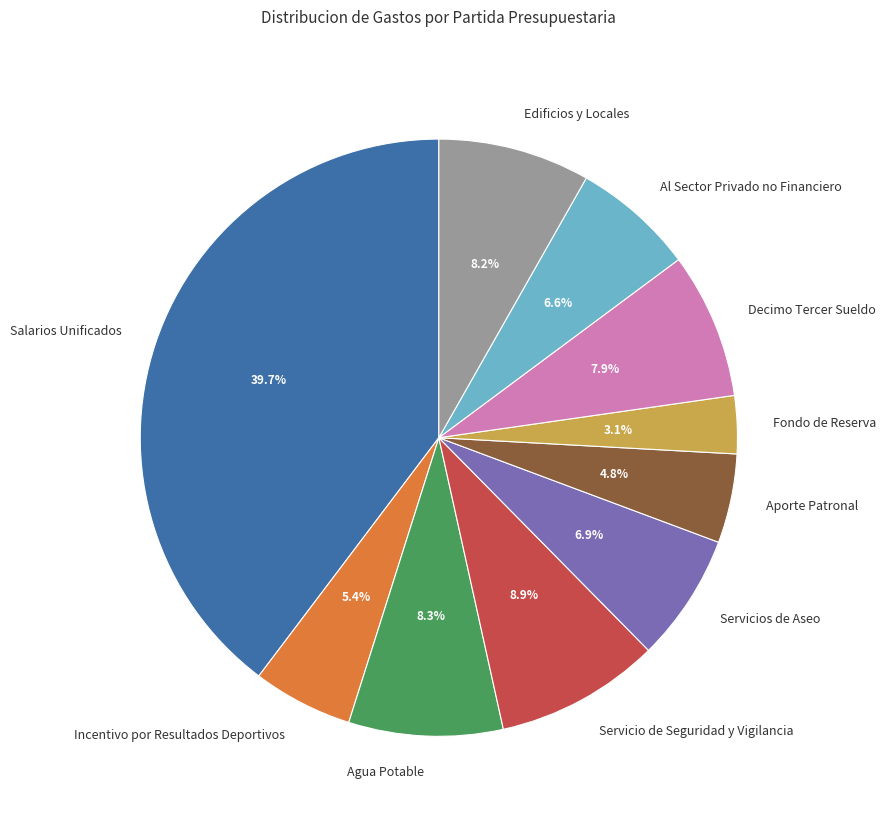

Which has a higher value, Salarios Unificados or Decimo Tercer Sueldo?

Salarios Unificados